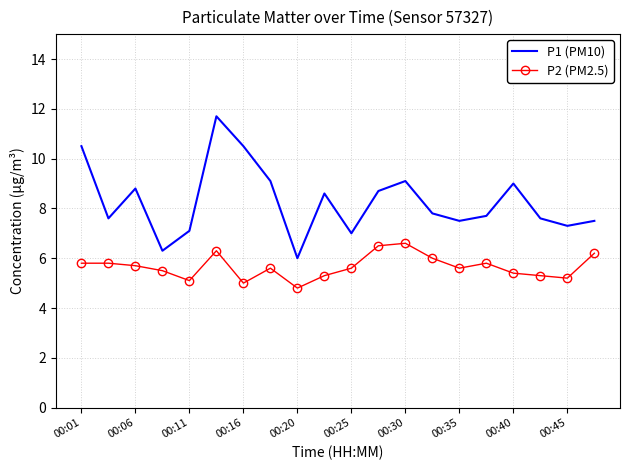

True or false: P1 (PM10) and P2 (PM2.5) cross at least once.

False